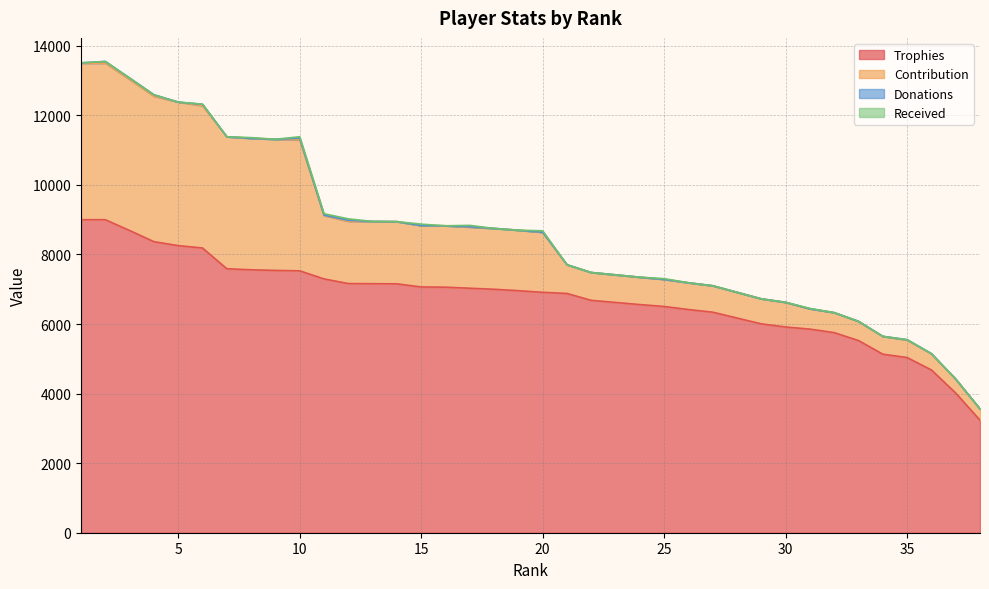

Rank the categories by Trophies value from lowest to highest.

38, 37, 36, 35, 34, 33, 32, 31, 30, 29, 28, 27, 26, 25, 24, 23, 22, 21, 20, 19, 18, 17, 16, 15, 14, 13, 12, 11, 10, 9, 8, 7, 6, 5, 4, 3, 1, 2